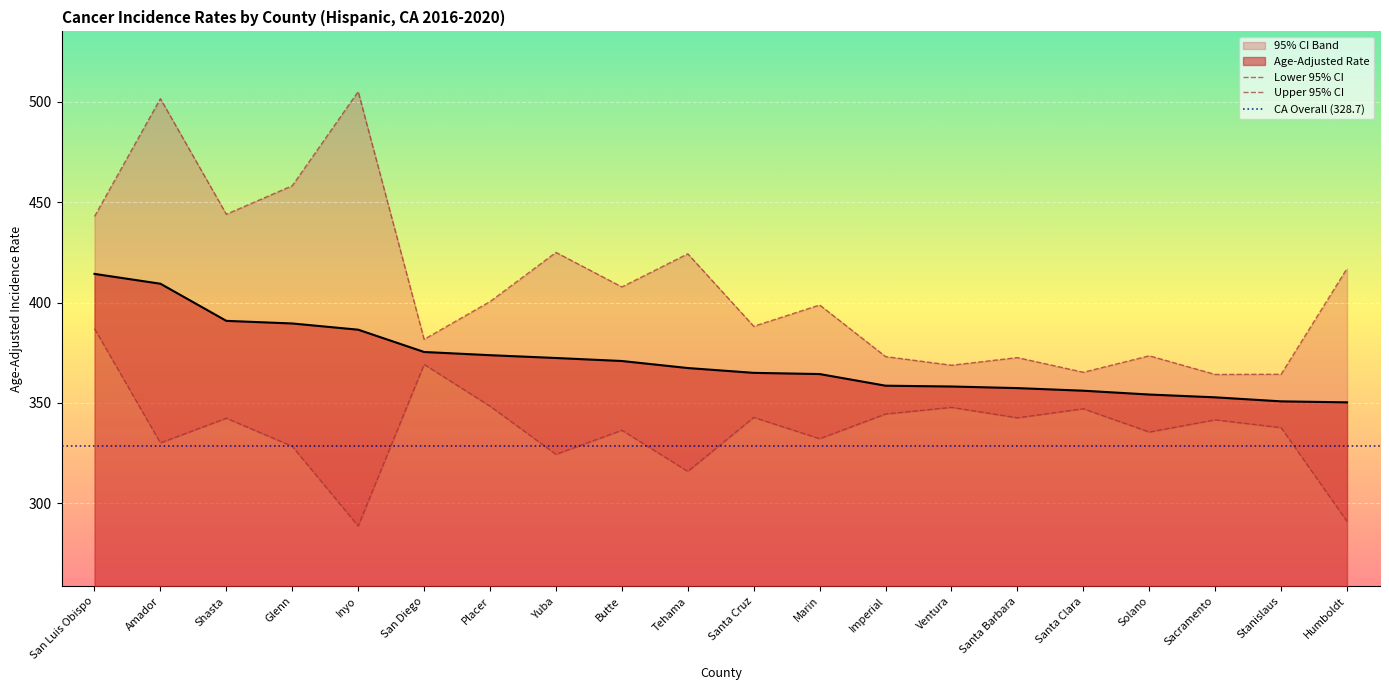

True or false: Age-Adjusted Rate has a value of 370.9 at Butte.

True